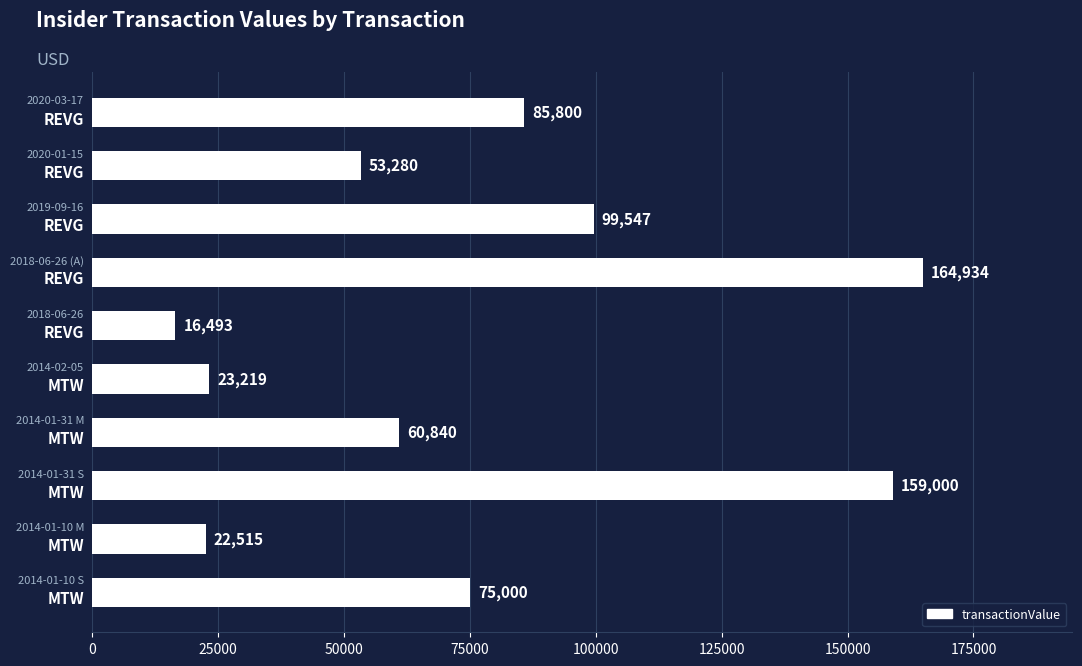

What is the difference between the maximum and minimum values?

148441